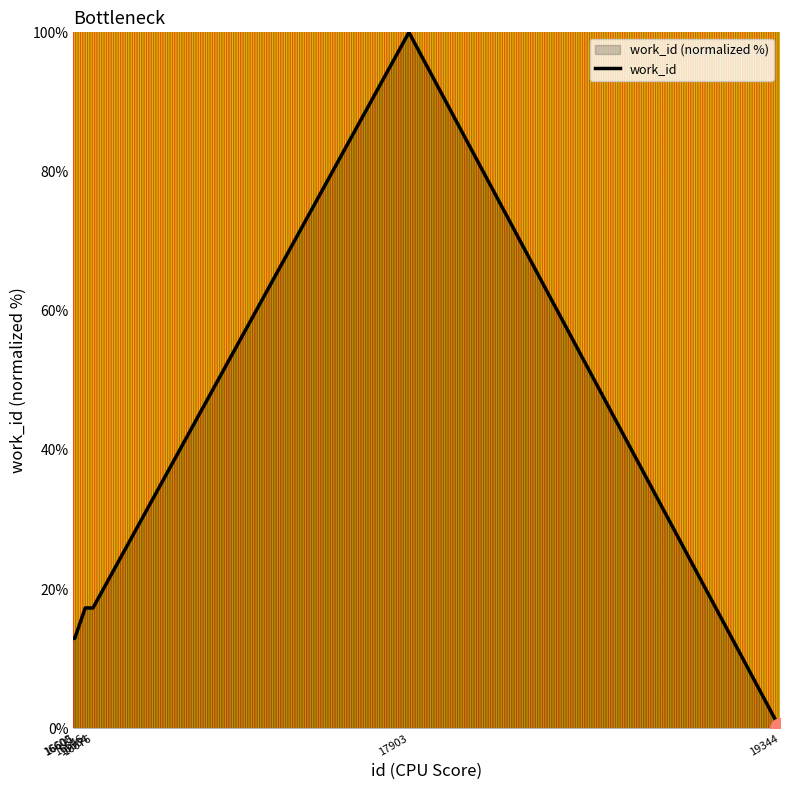

Is it true that the value at 16676 is 17.3?

True